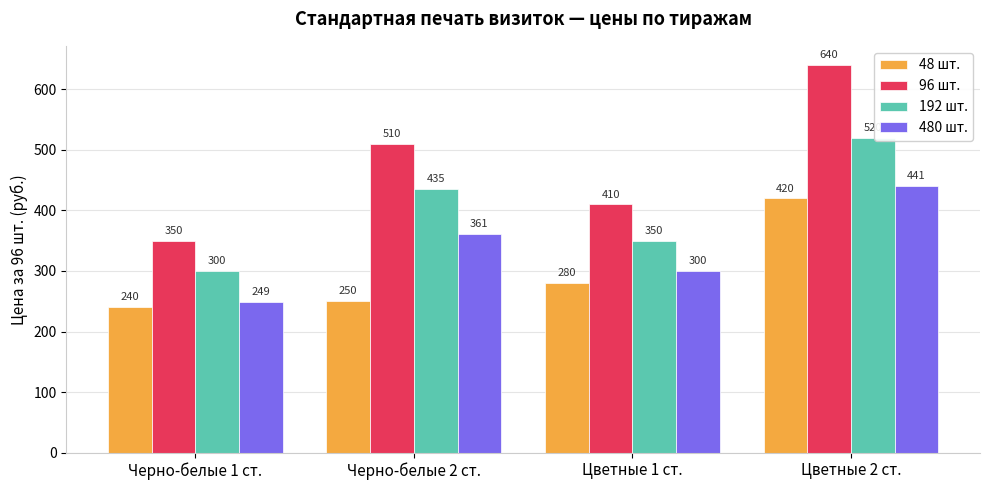

What is the difference between the second highest and second lowest values in the 96 шт. series?

100